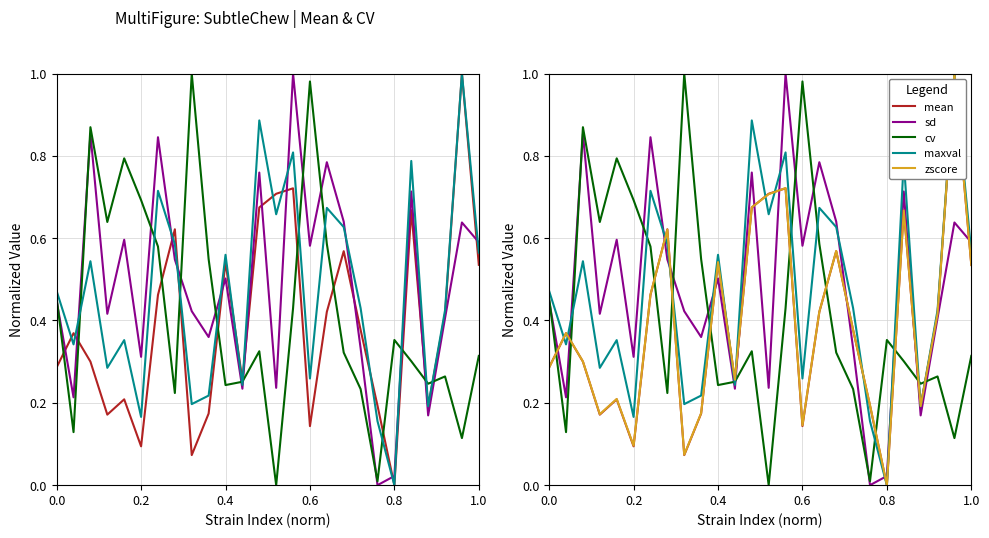

After their last crossing, which series has the higher values: zscore or maxval?

maxval